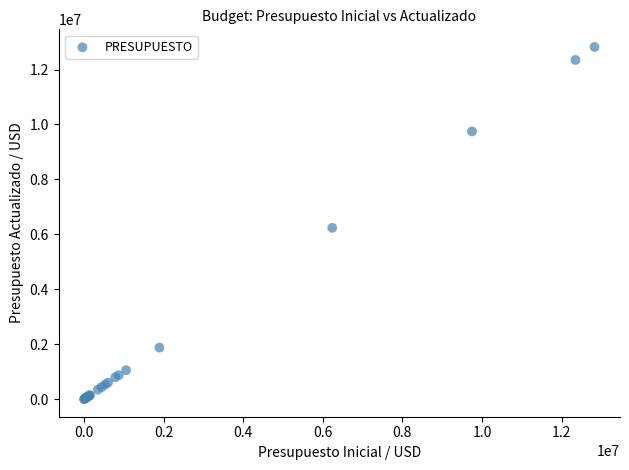

What Y value in the scatter plot is closest to 6412680?

6237050